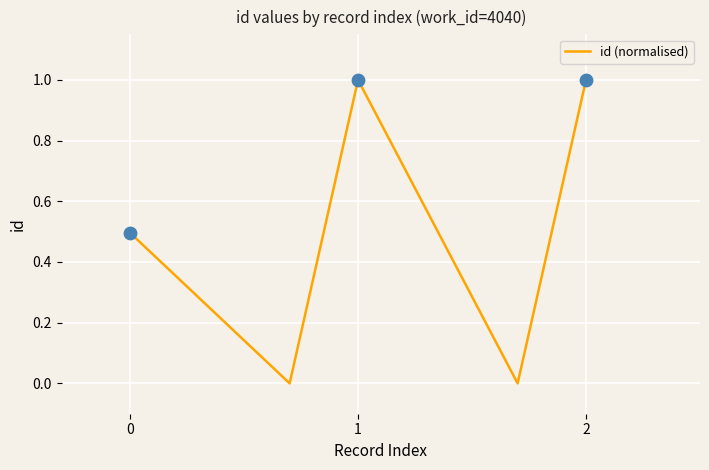

What is the maximum value shown in the chart?

1.0